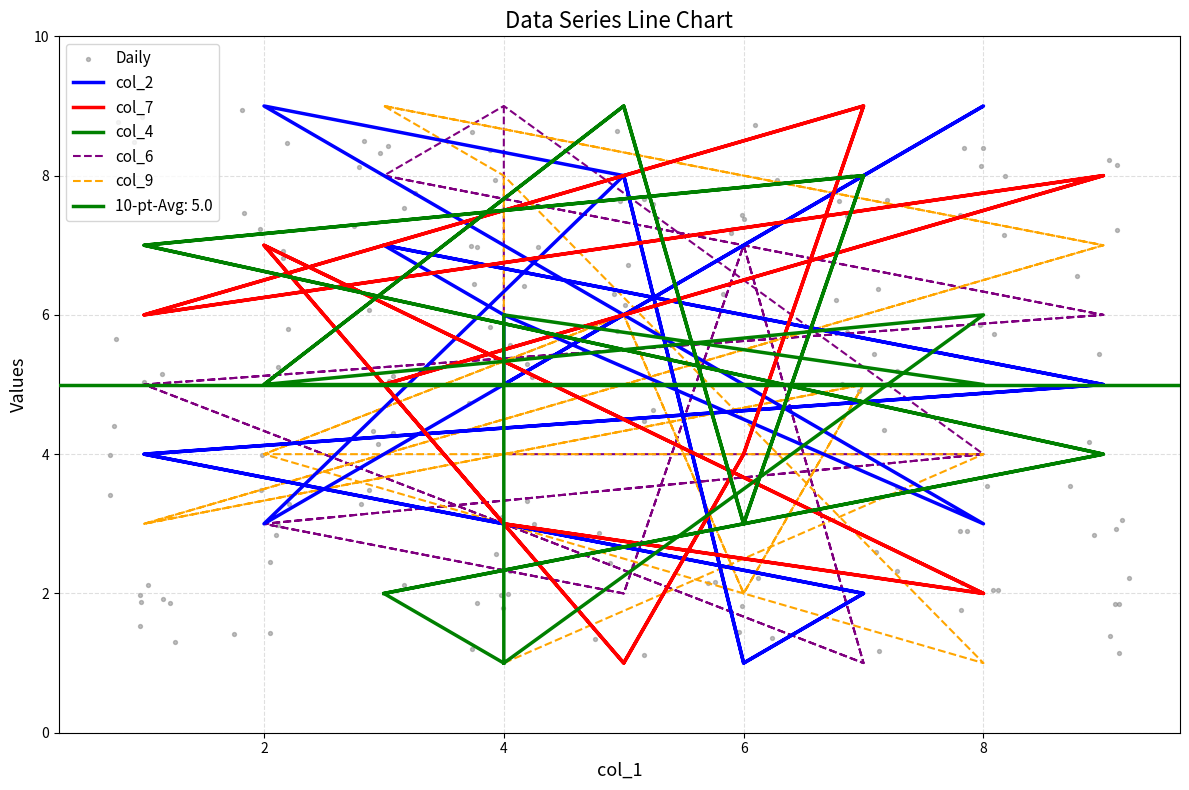

What are all the series names shown in the legend?

col_2, col_7, col_4, col_6, col_9